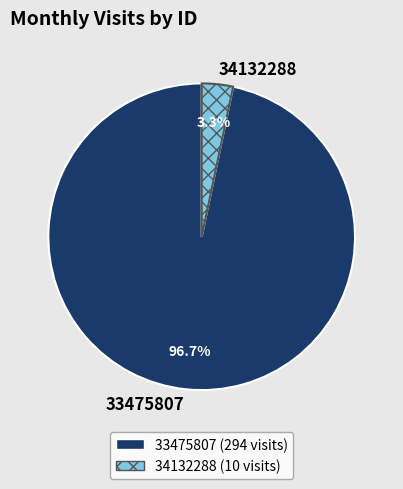

To the nearest percent, what is the difference between the largest and smallest slice percentages?

93%